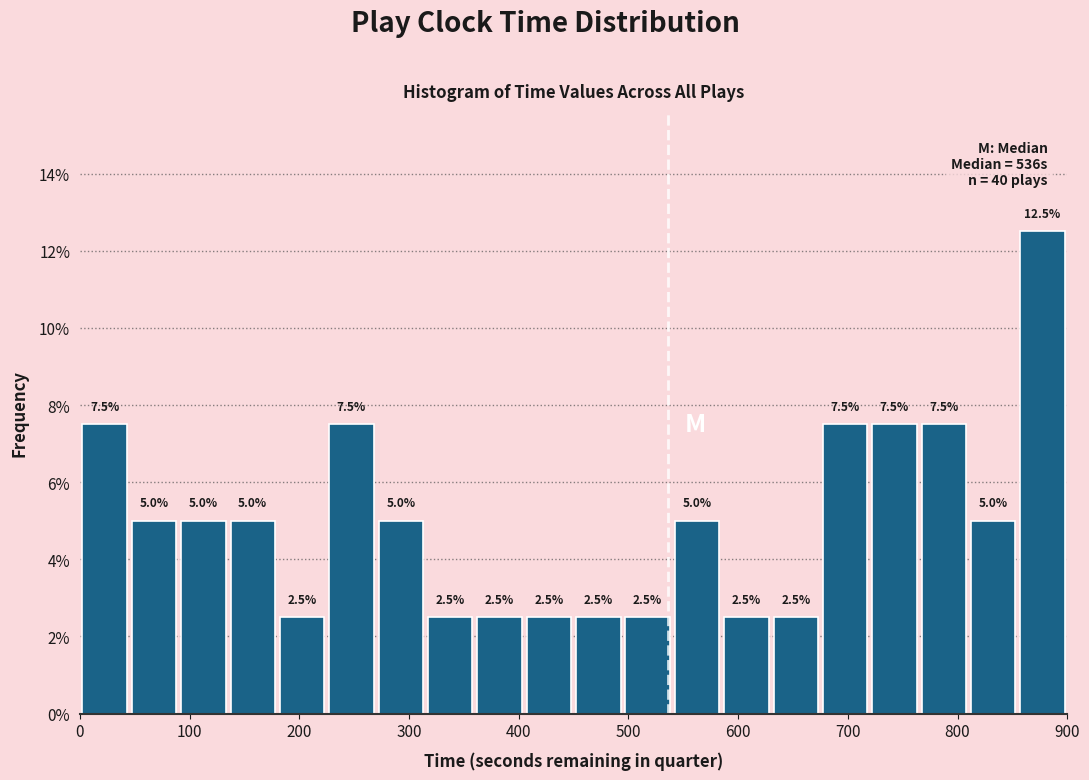

Which range on the x-axis has the tallest bar?

855 to 900